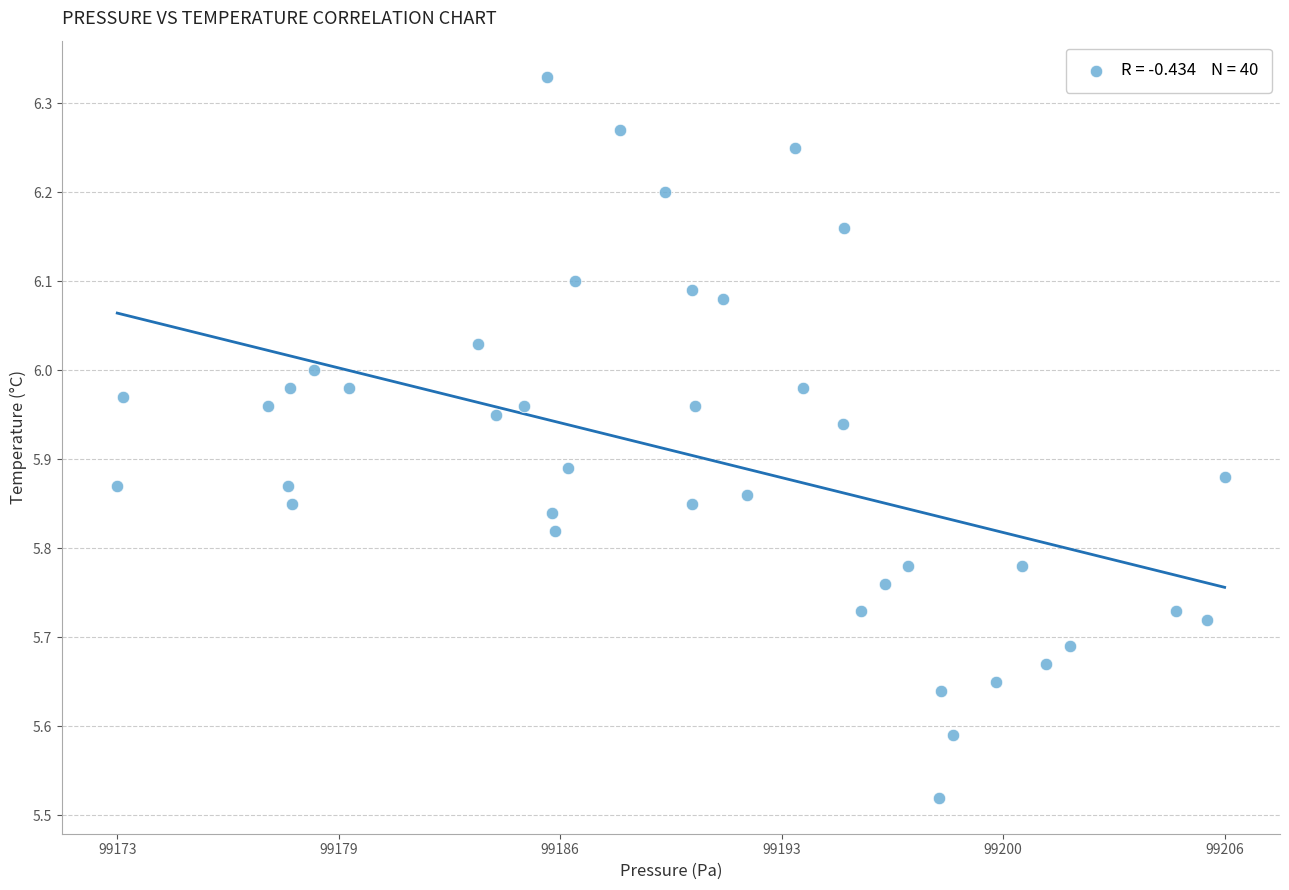

What is the range of X values (max minus min)?

33.6